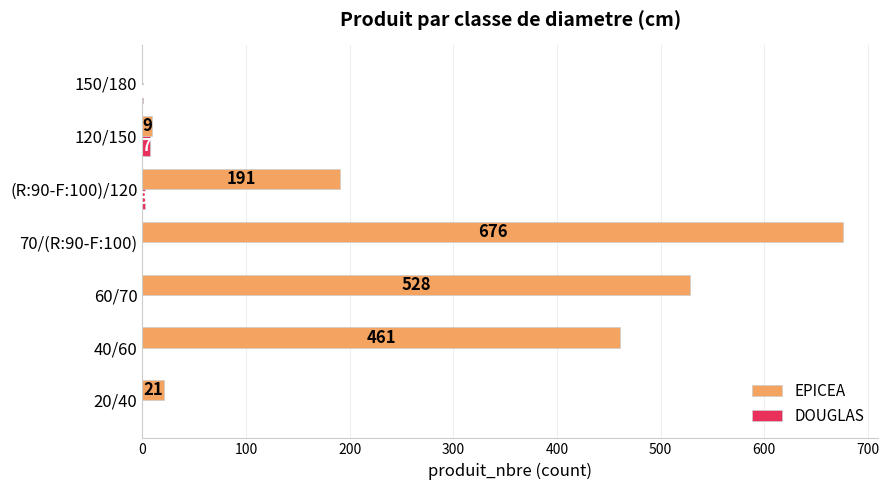

What is the greatest value displayed?

676